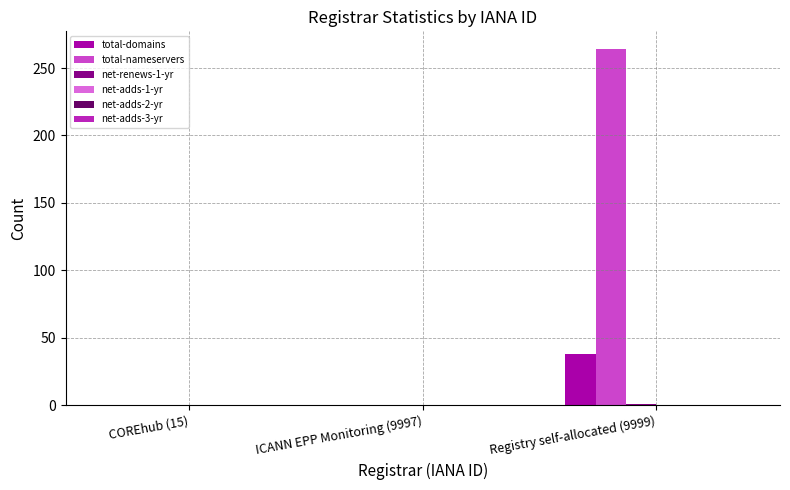

Are the bars grouped side by side (vs. stacked)?

Yes